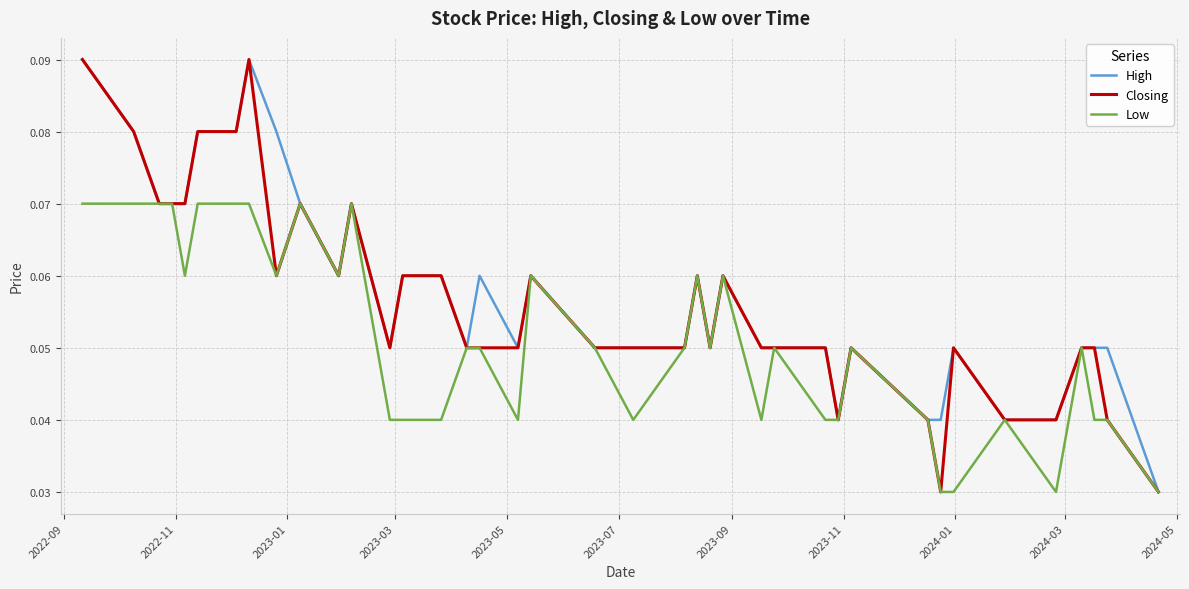

Does the chart display data point markers on the line(s)?

No